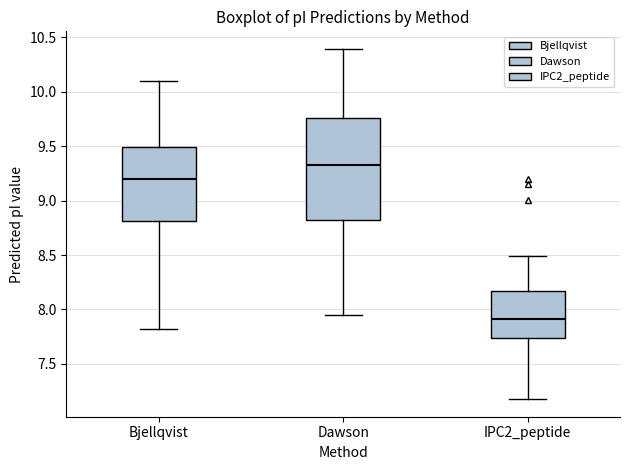

Where is the upper edge of the box for Bjellqvist on the y-axis? The values are not printed on the chart, so give them approximately, as read against the axis.

9.50